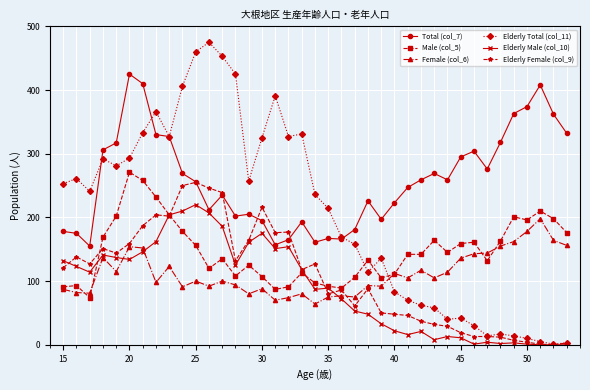

What is the highest value of the Elderly Female (col_9) series?

255